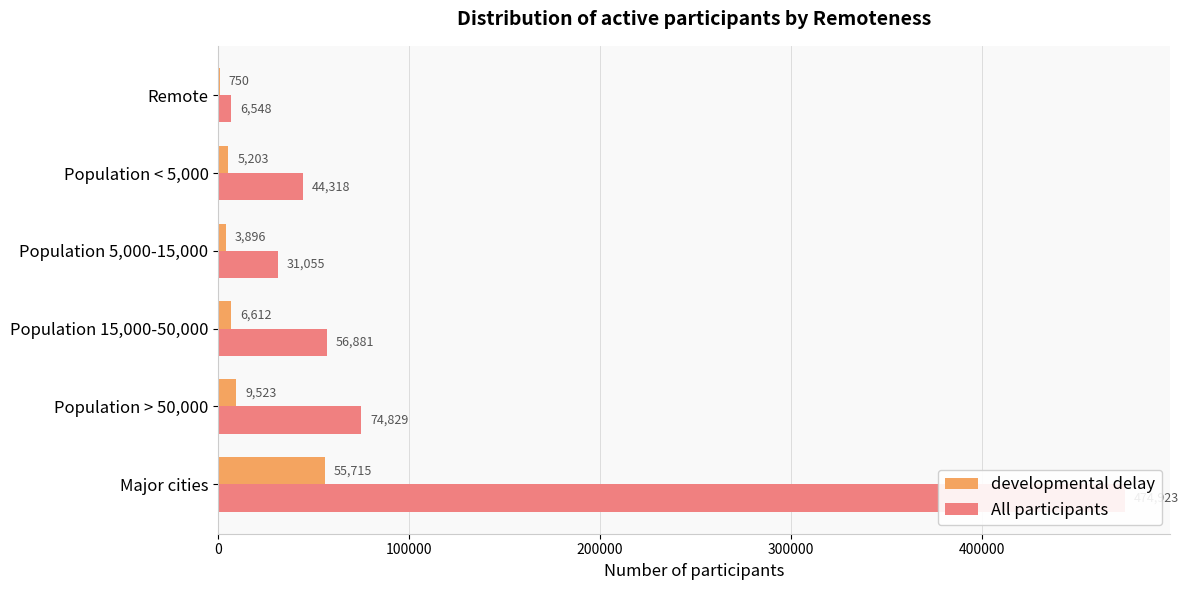

What is the total value across all series at Major cities?

530638